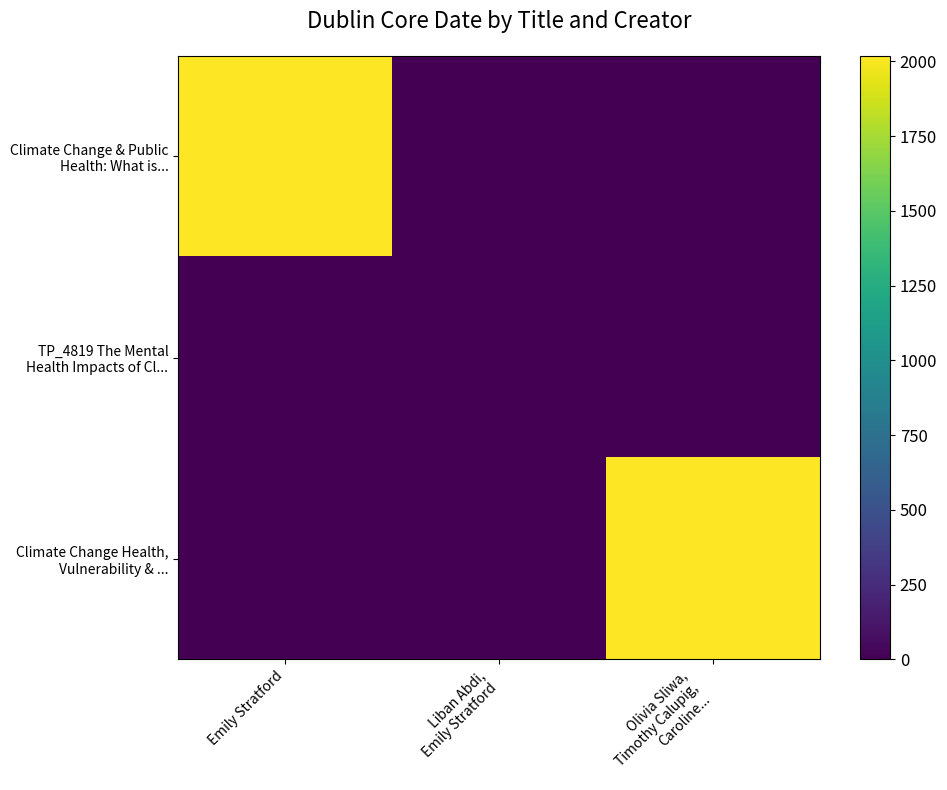

Which series has the largest range (max minus min)?

Climate Change & Public Health: What is...